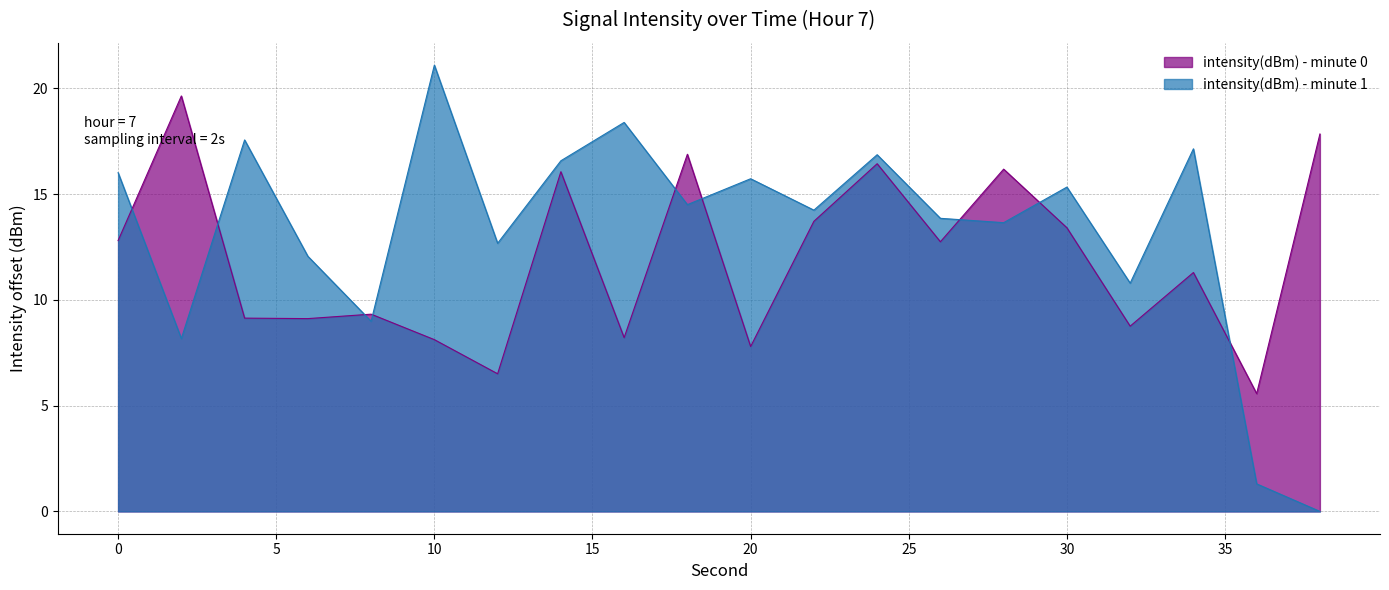

What is the maximum value shown in the chart?

21.1